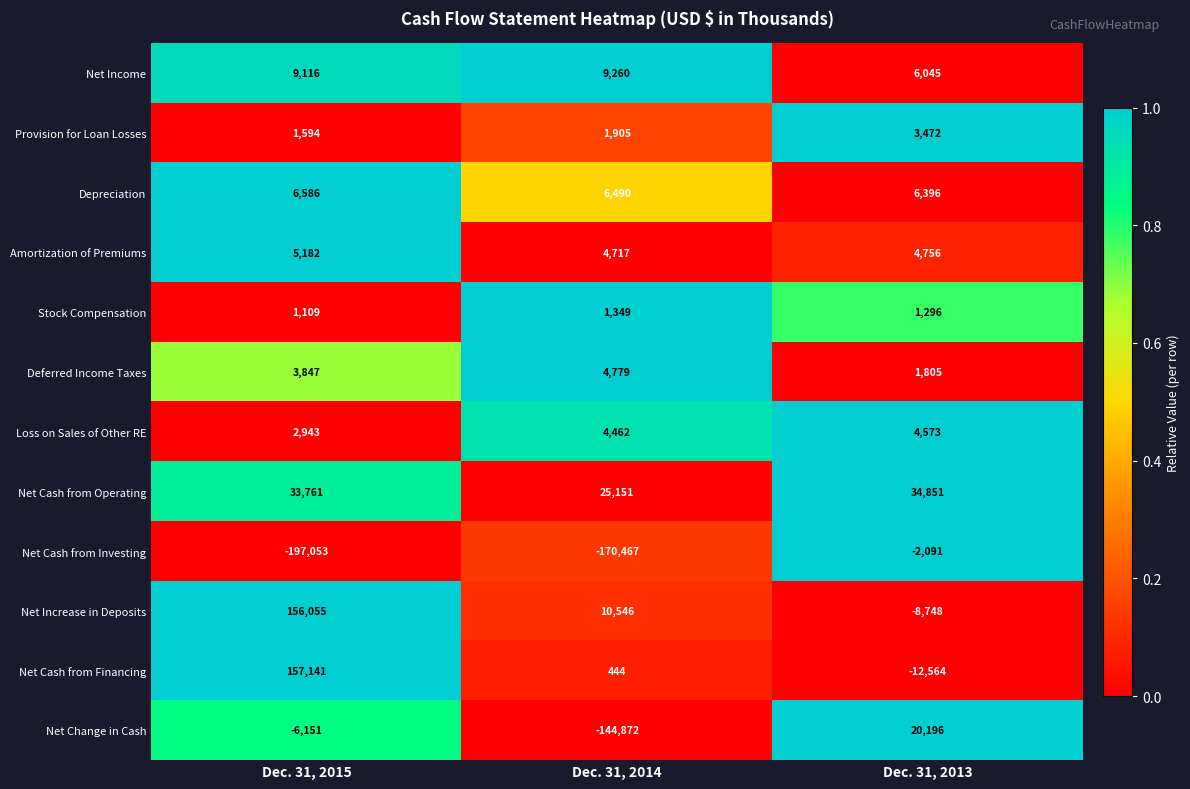

At how many categories does at least one series exceed 0?

3